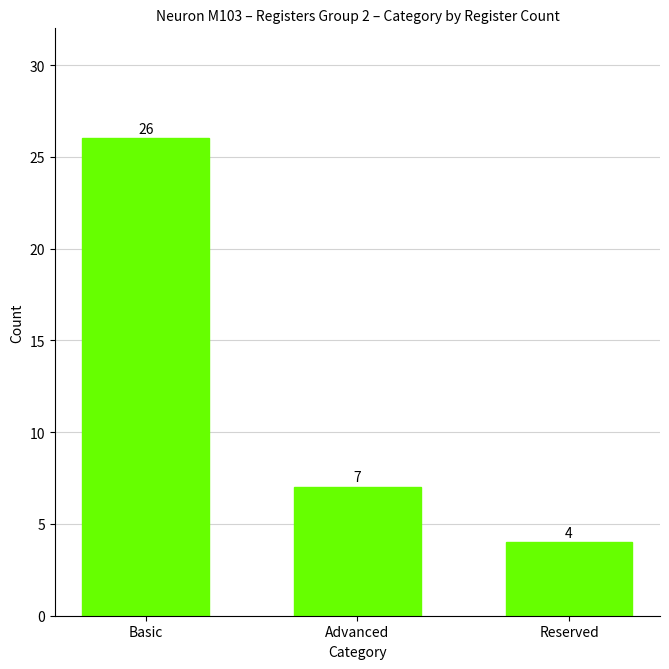

How many values are below 7?

1